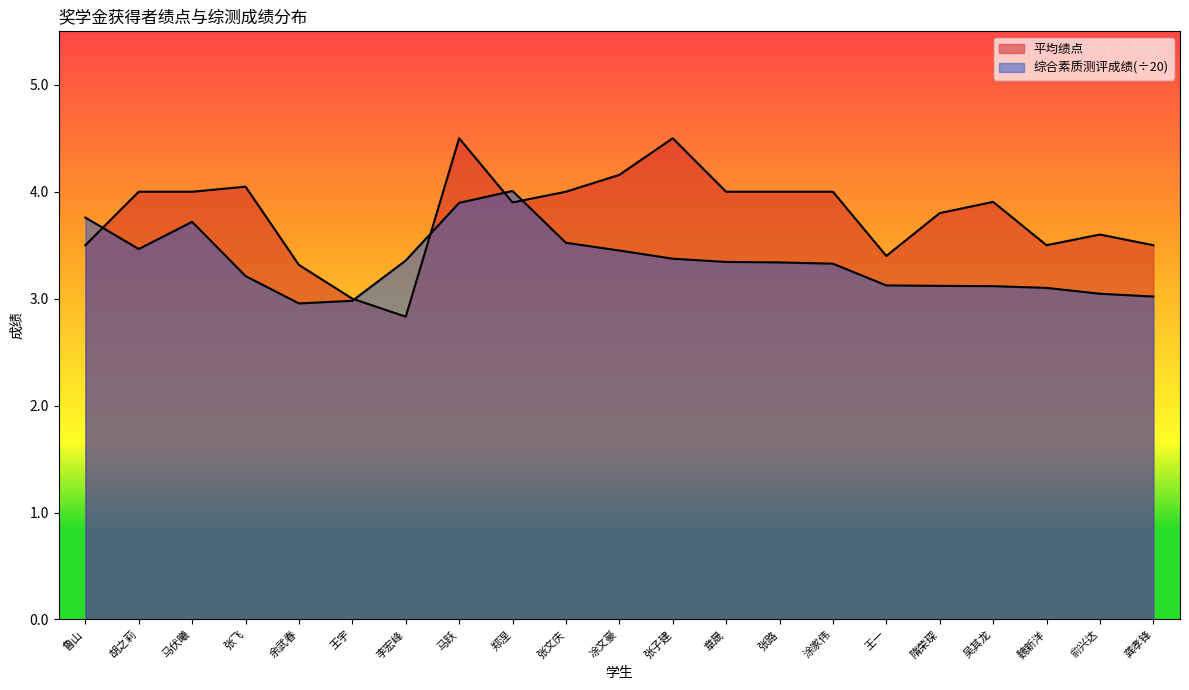

The value of 平均绩点 at 涂家伟 is 0.9. True or false?

False